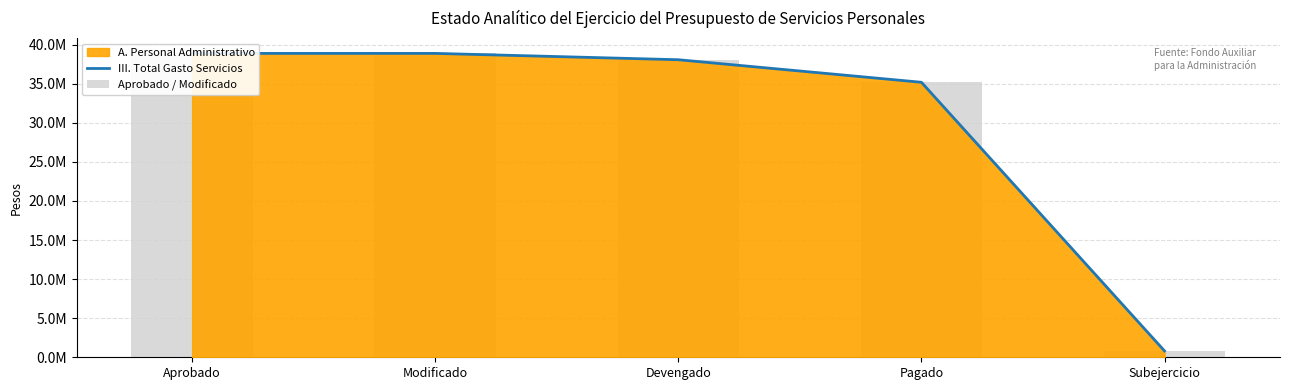

What is the difference between the second highest and second lowest values in the III. Total Gasto Servicios series?

3696547.9